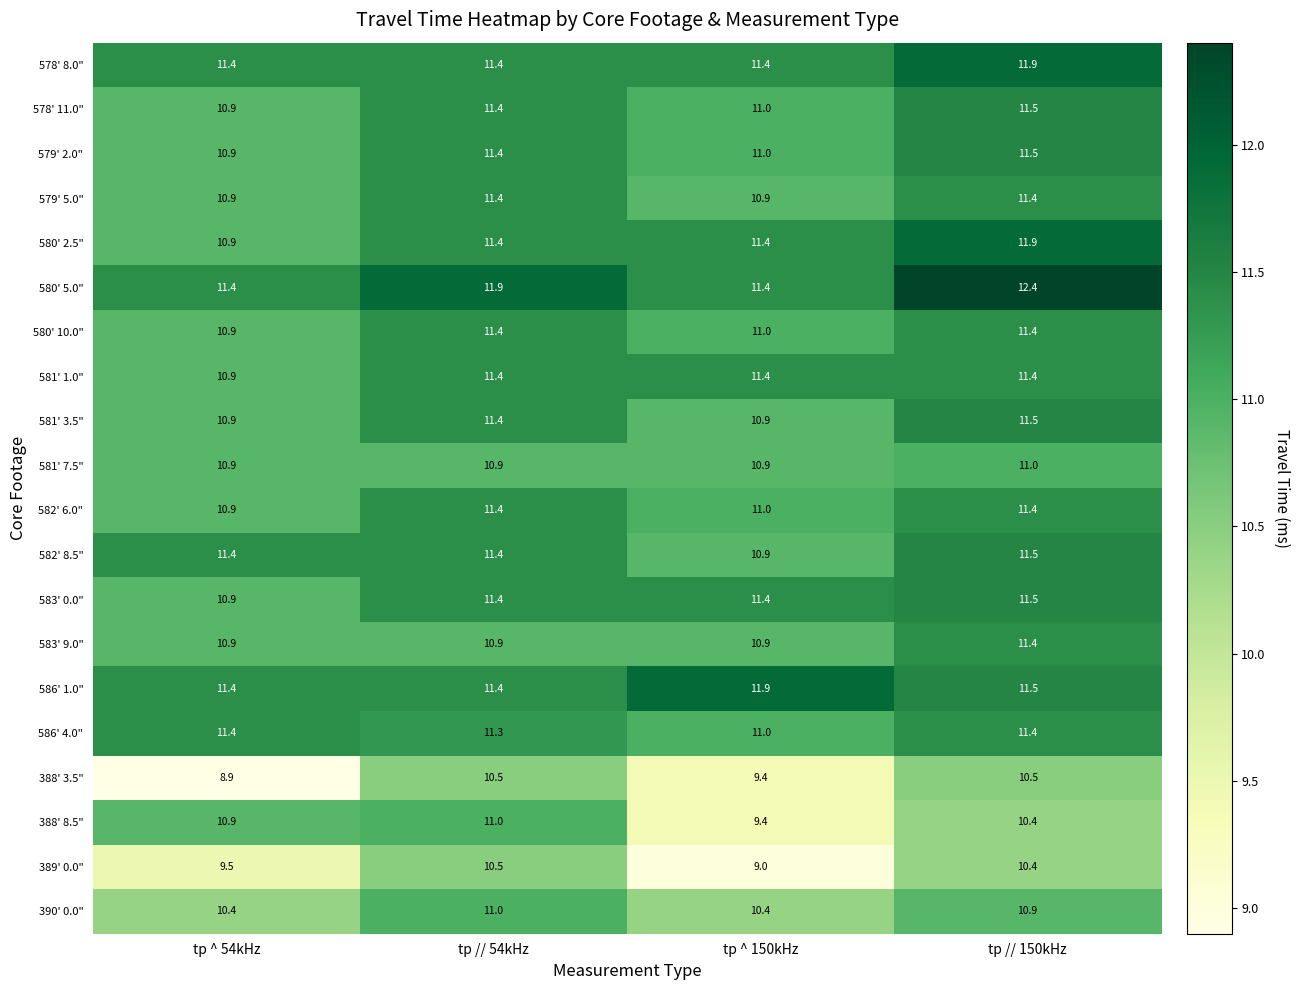

At which category is the sum across all series the highest?

tp // 150kHz